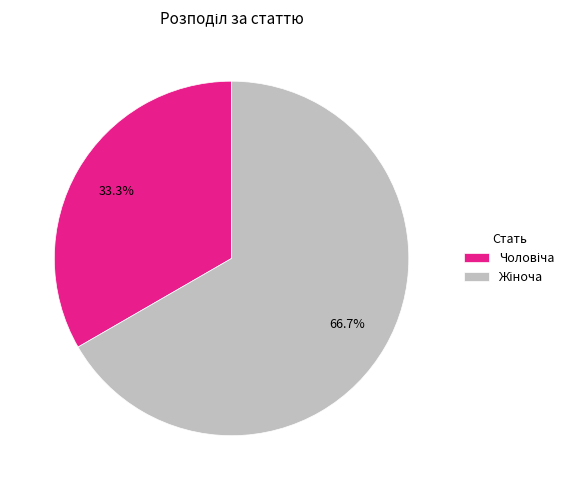

Is there any slice that represents more than half of the pie?

Yes